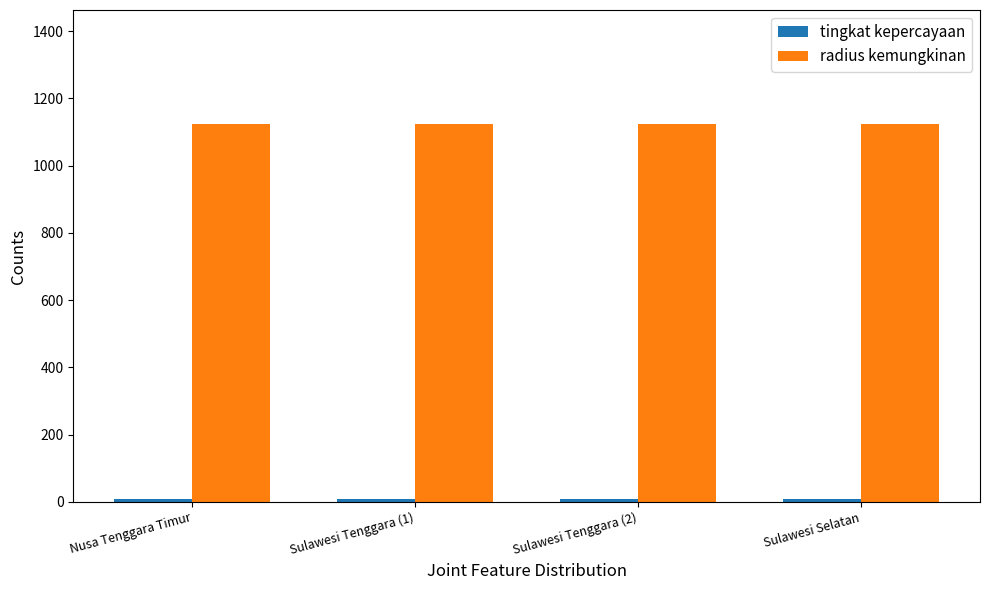

What is the label of the 3rd bar from the left?

Sulawesi Tenggara (2)